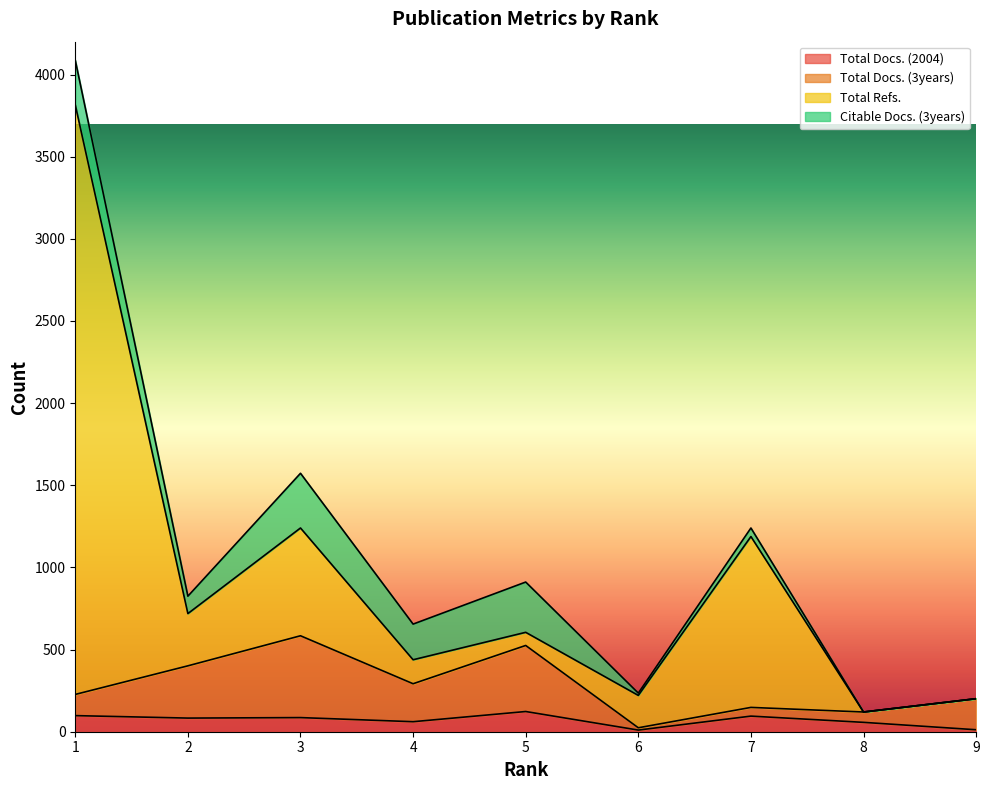

True or false: Total Refs. has a value of 1660 at 3.

False